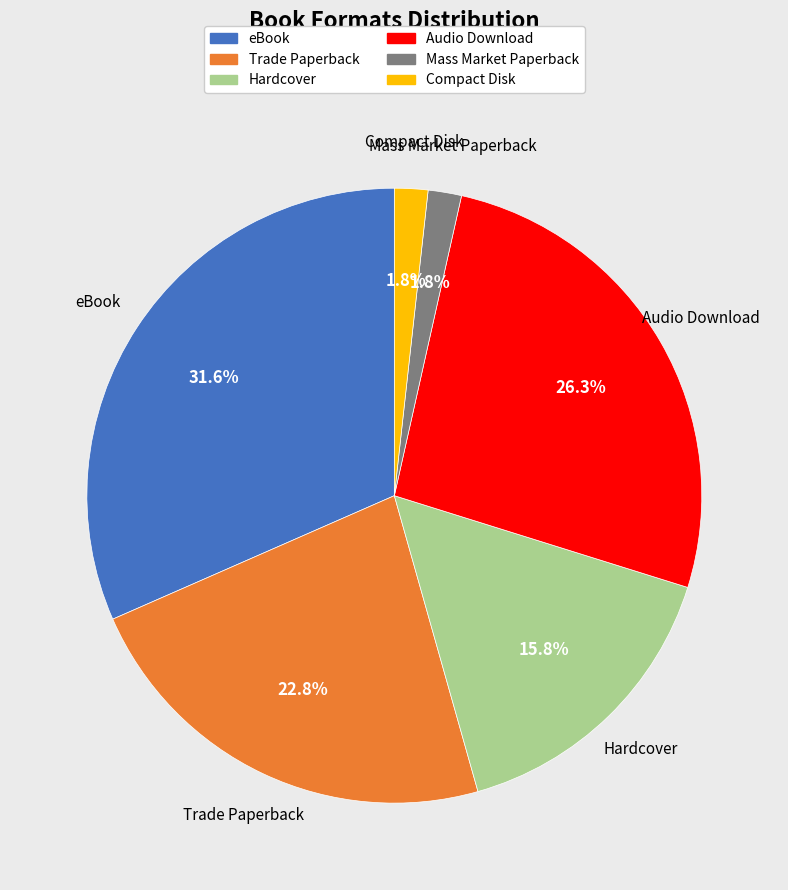

Which slice is the largest?

eBook